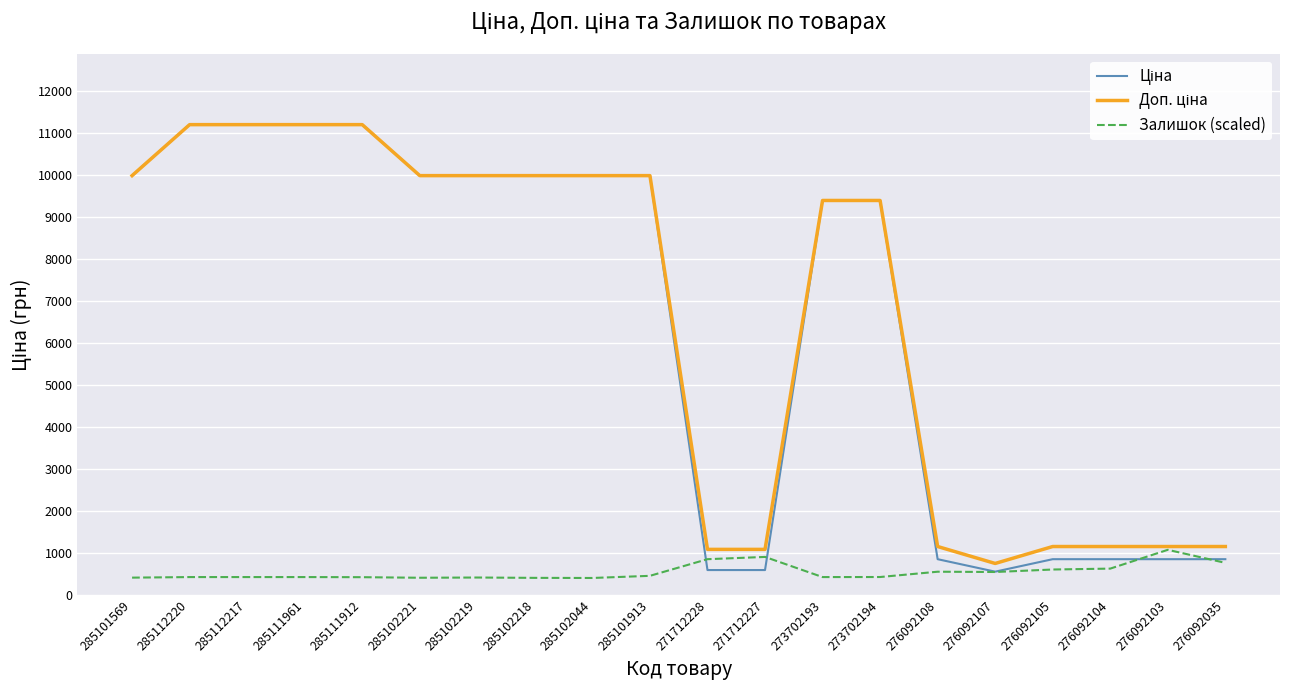

What is the spread (max minus min) of values at 271712228?

491.7